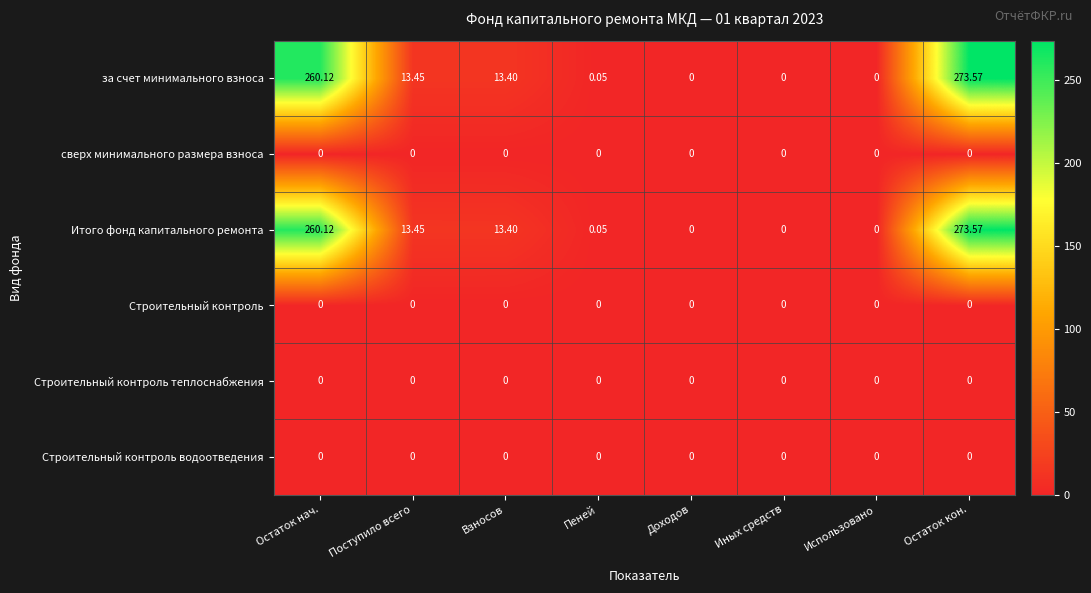

Count the number of data series in this chart.

6